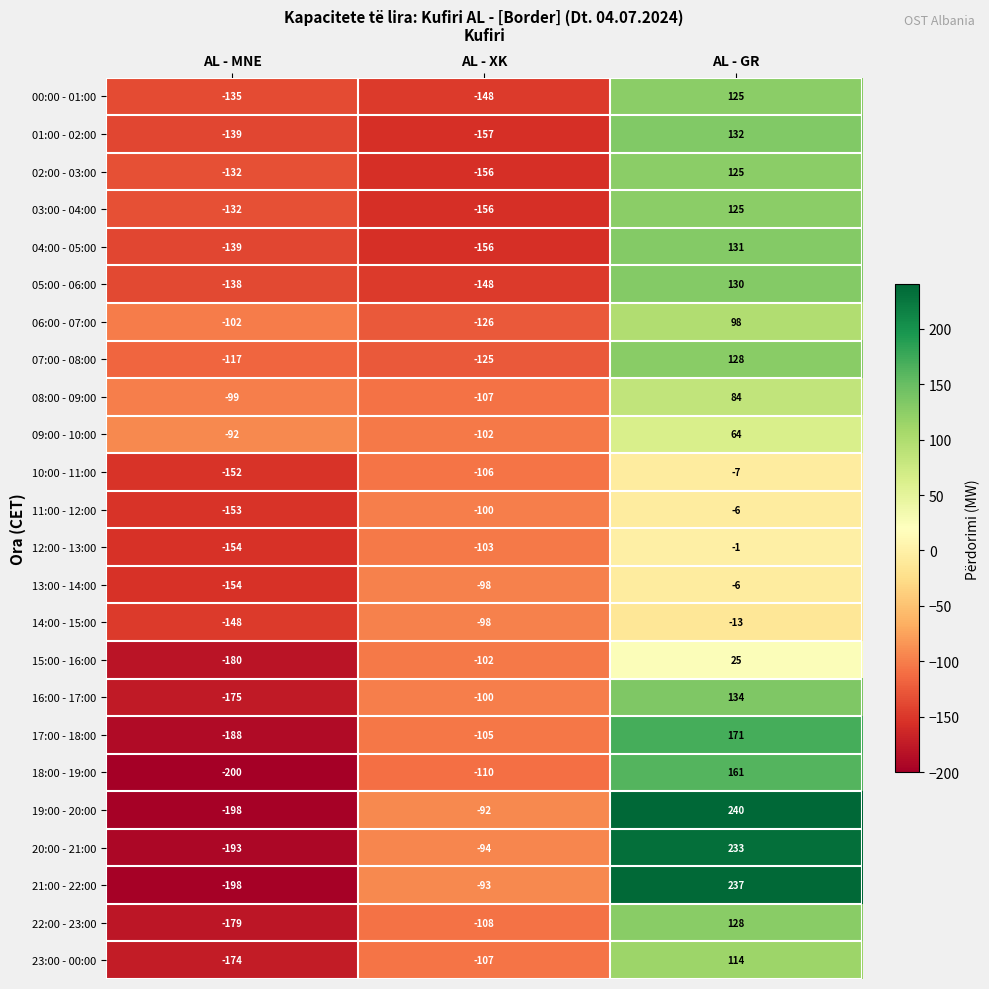

Which category has the highest value across all series?

AL - GR